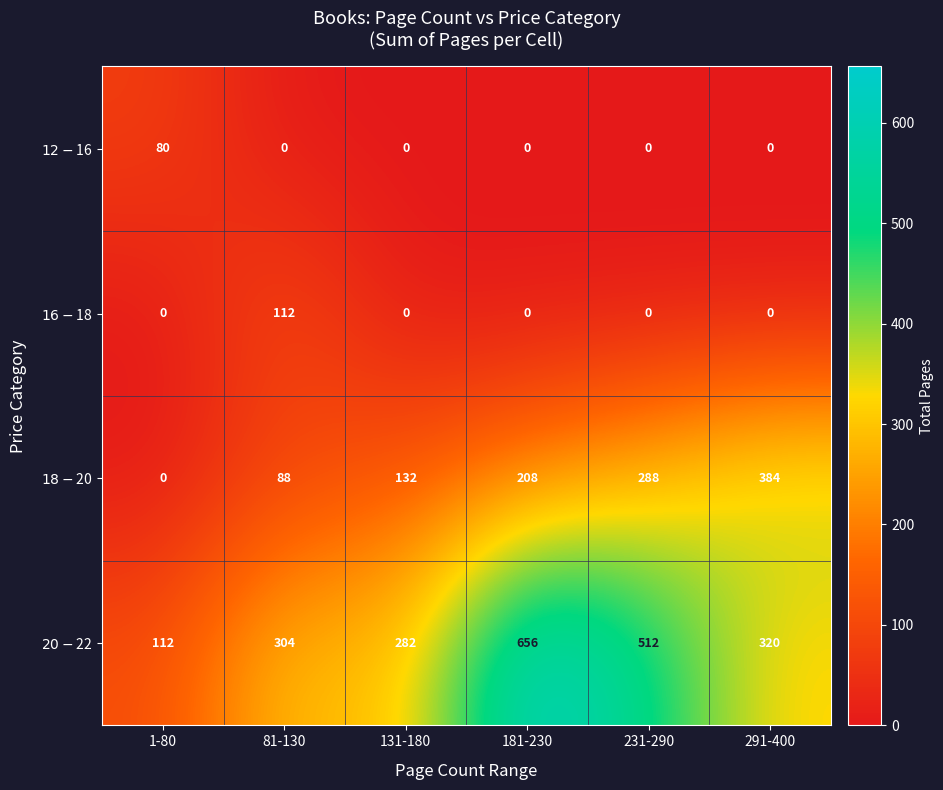

What is the maximum value shown in the chart?

656